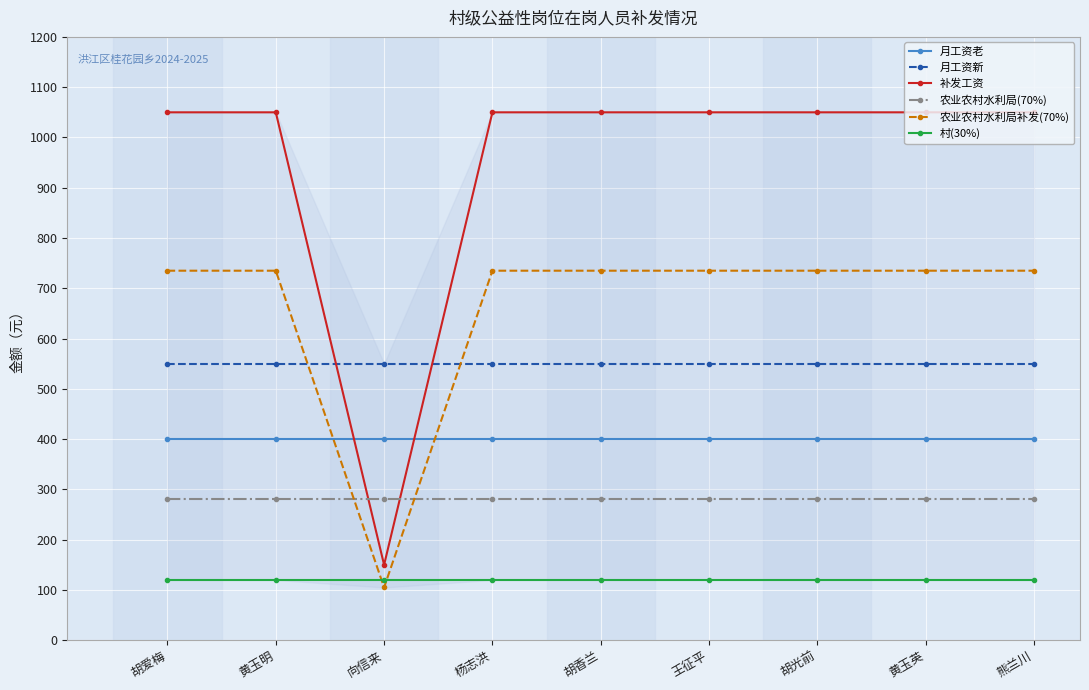

Which series has the largest total across all categories?

补发工资